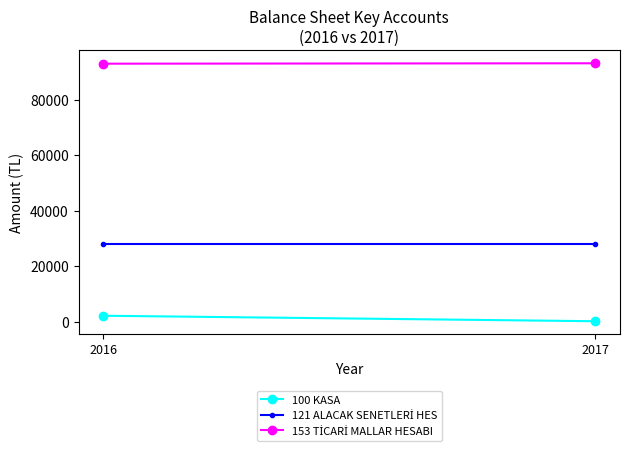

What is the sum of all 121 ALACAK SENETLERİ HES values?

56000.0